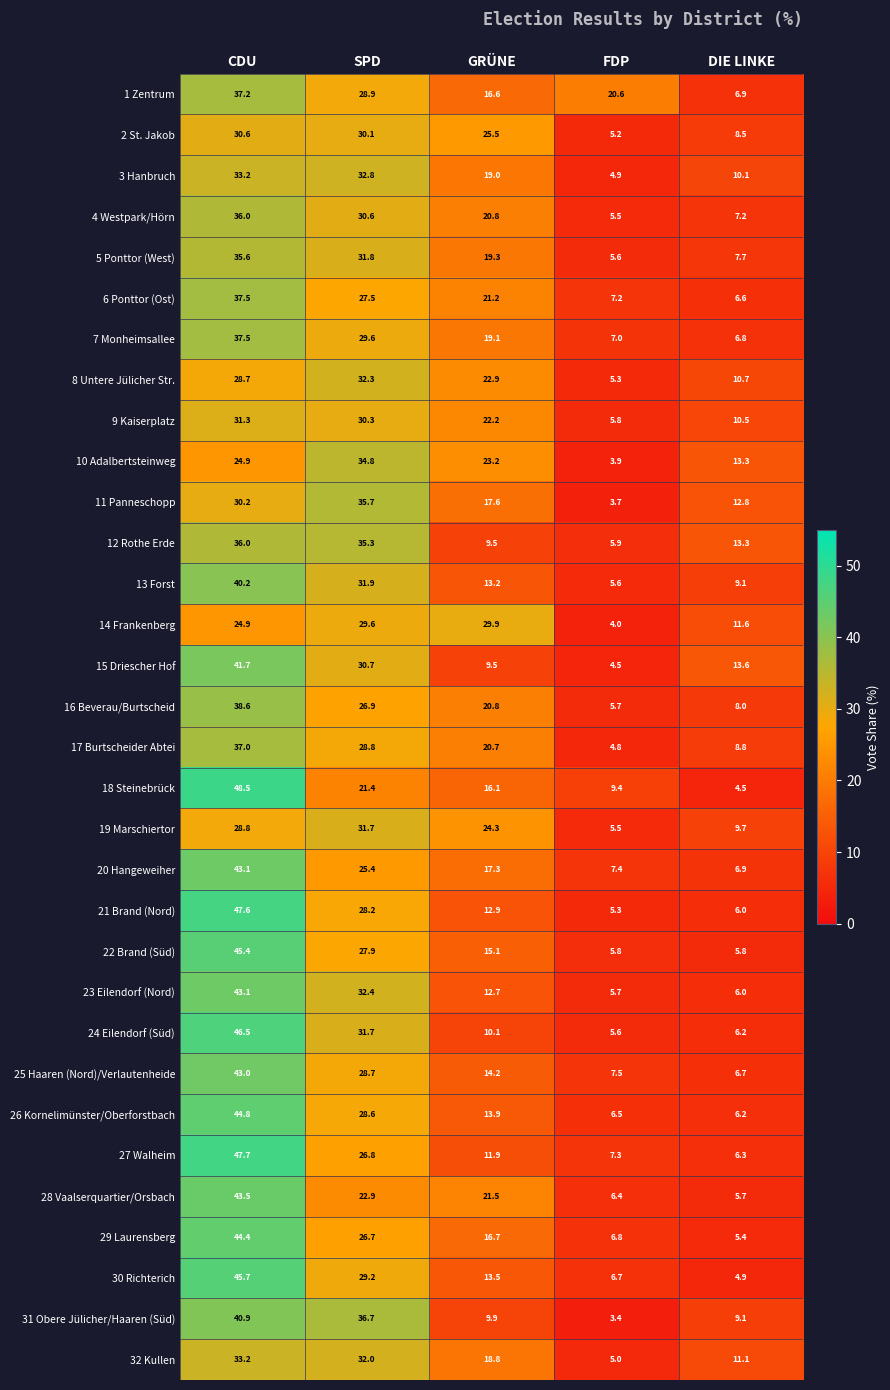

How many categories are shown in the chart?

5